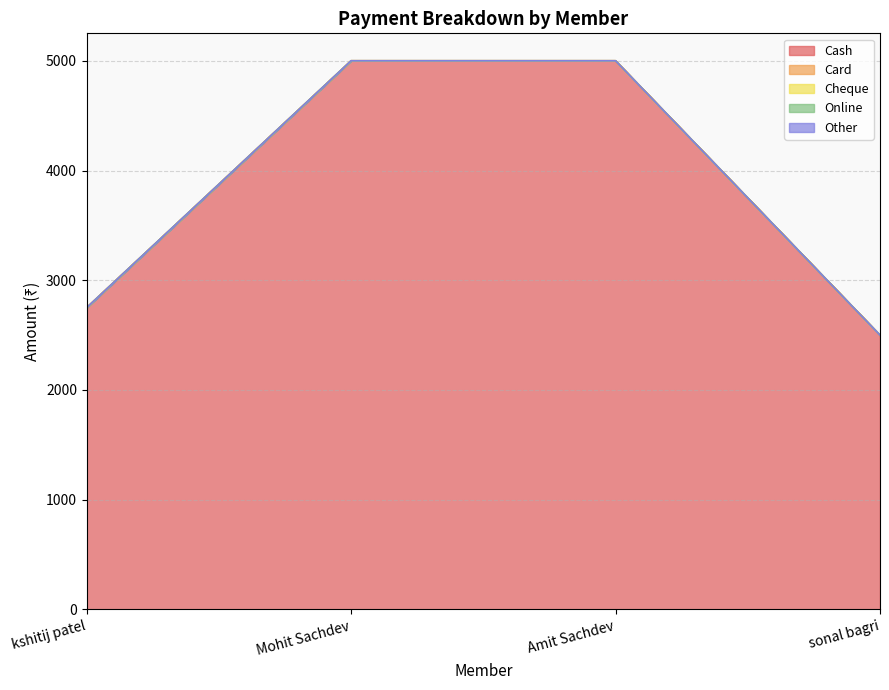

At which label does Cash reach its peak?

Mohit Sachdev